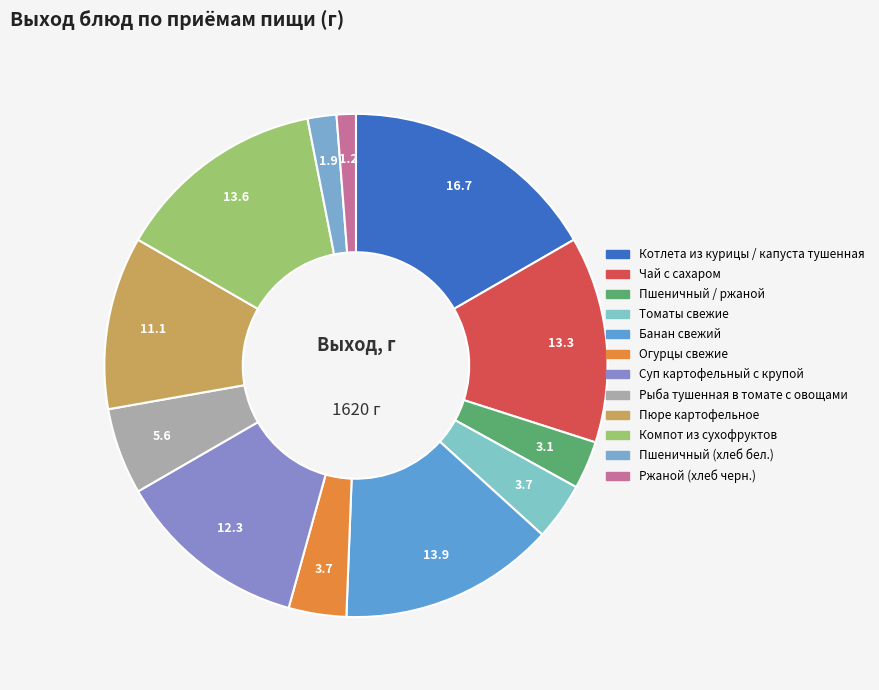

Does any single category account for the majority?

No